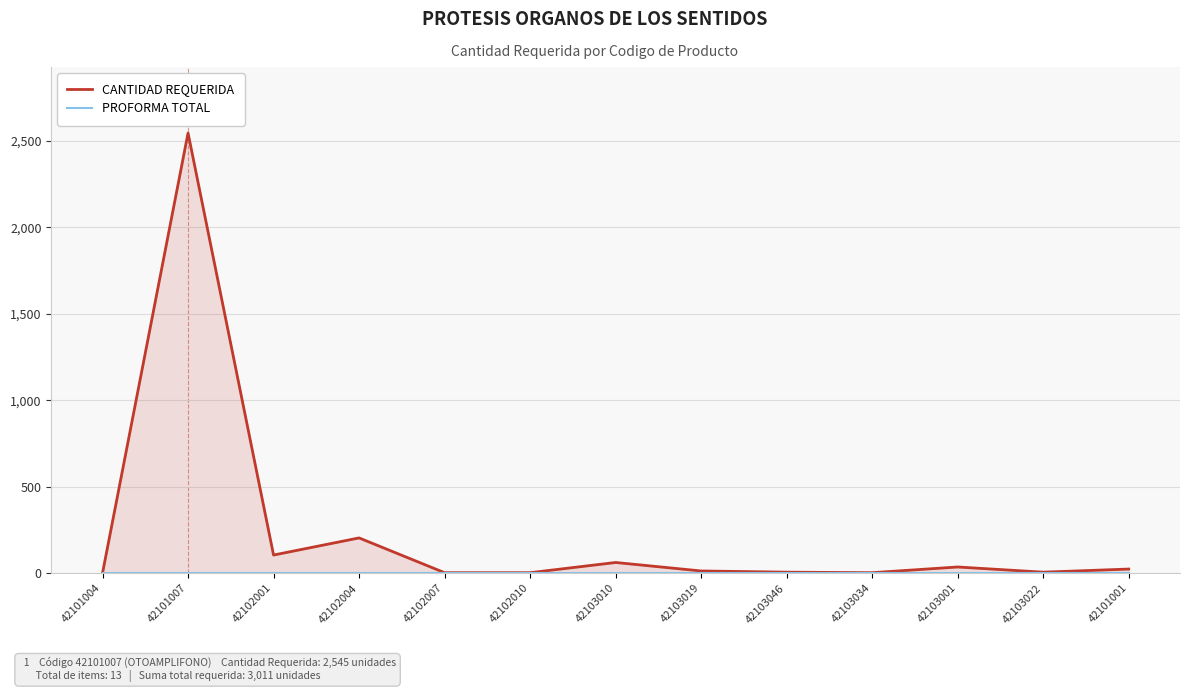

True or false: PROFORMA TOTAL and CANTIDAD REQUERIDA cross at least once.

False